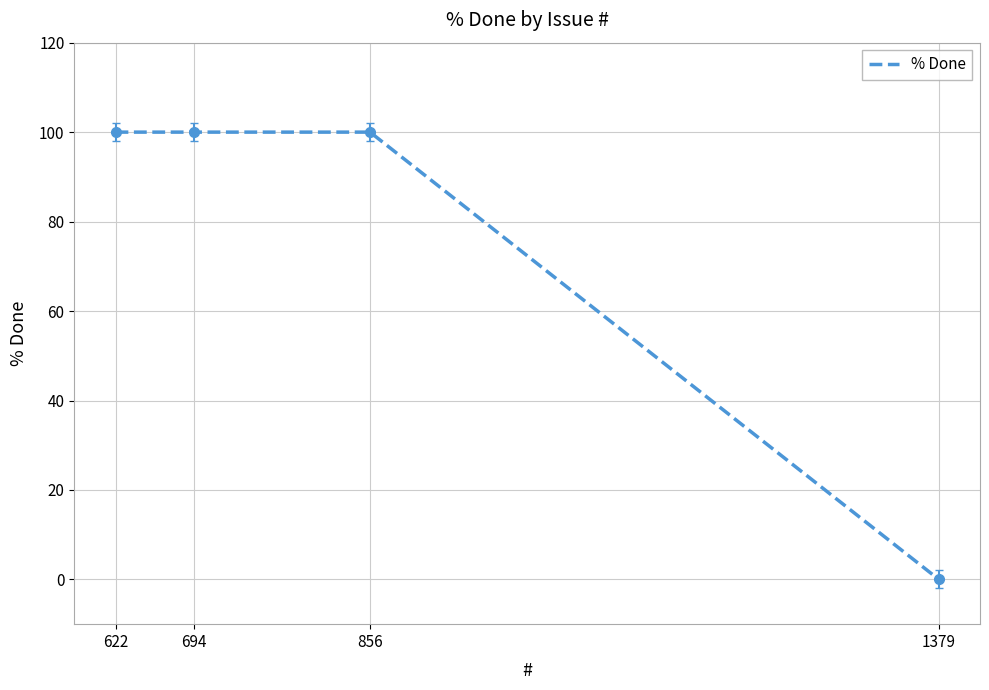

What is the difference between the maximum and minimum values?

100